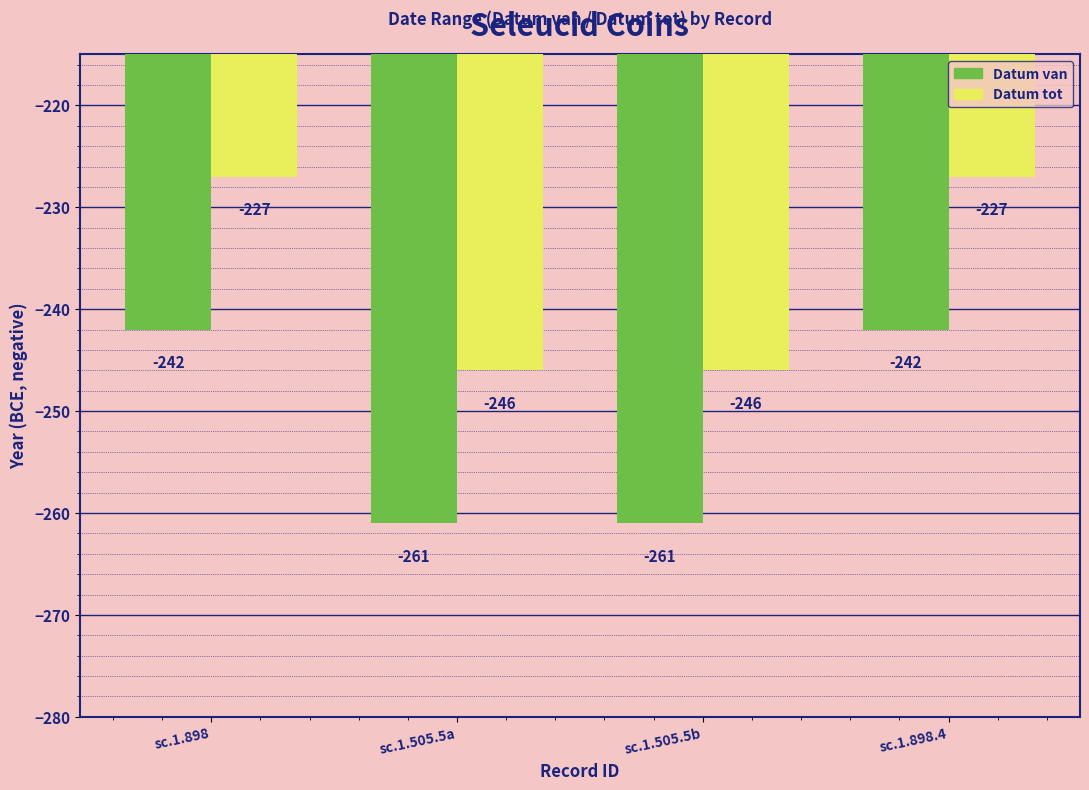

What is the difference between the highest and lowest values at sc.1.505.5a?

15